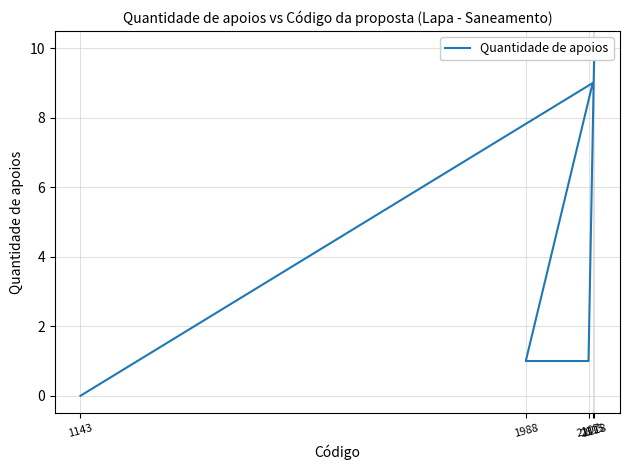

Rank the categories by value from lowest to highest.

1143, 1988, 2107, 2115, 2118